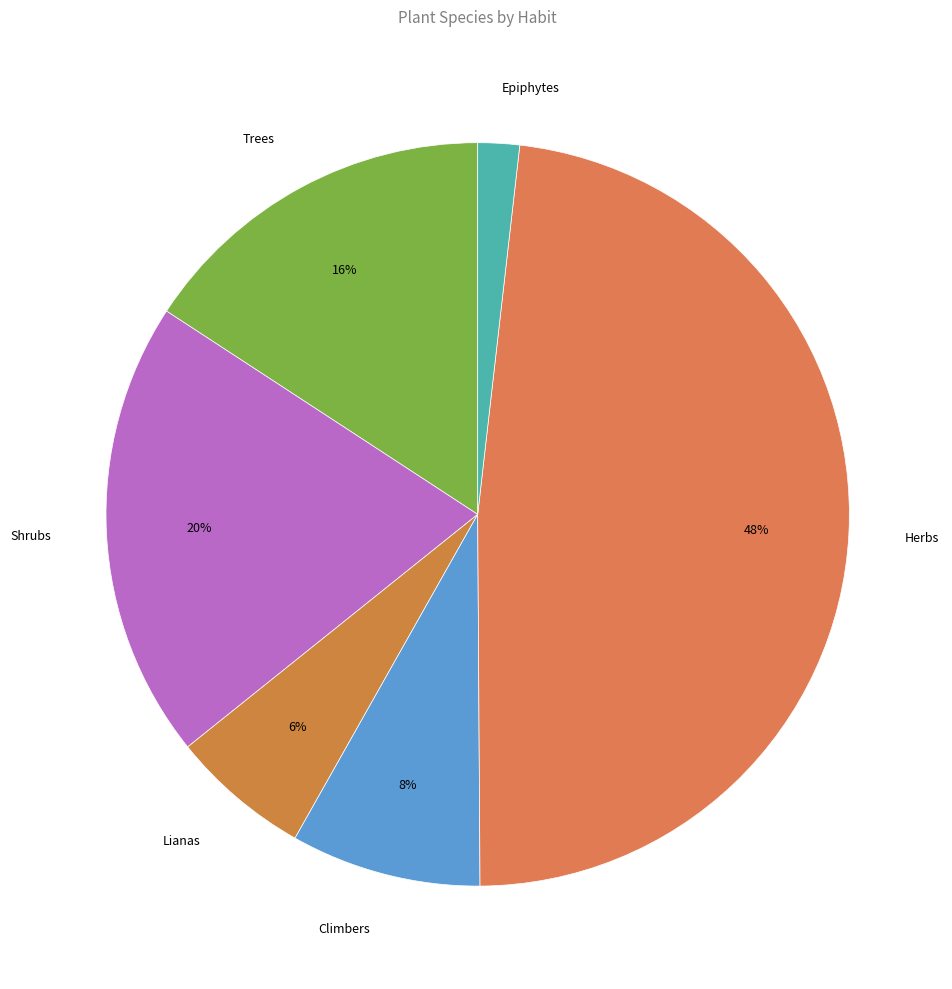

Which has a higher value, Shrubs or Epiphytes?

Shrubs